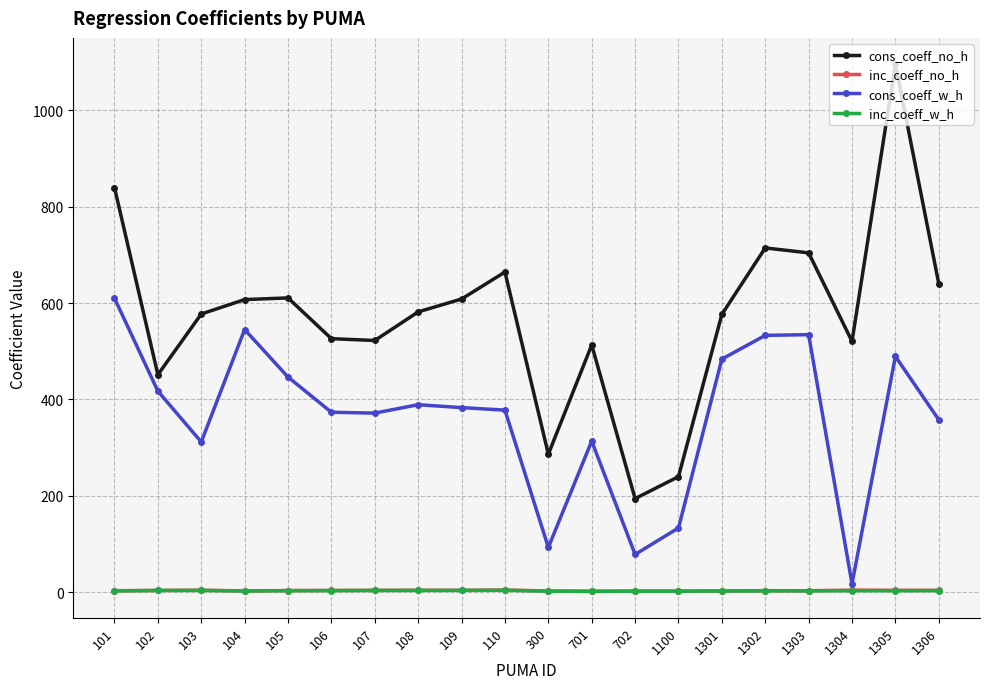

How many lines are shown in the chart?

4